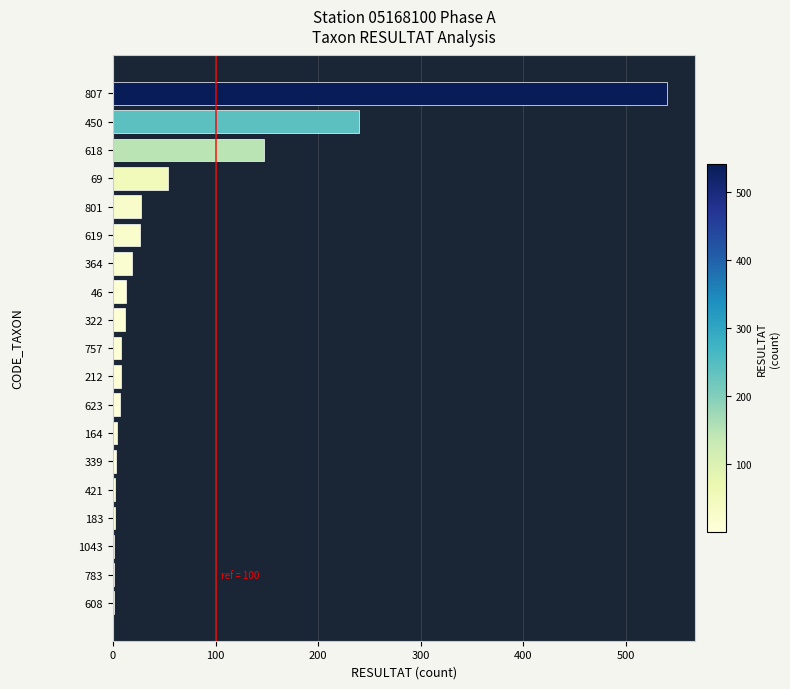

Is it true that the value at 450 is 139?

False